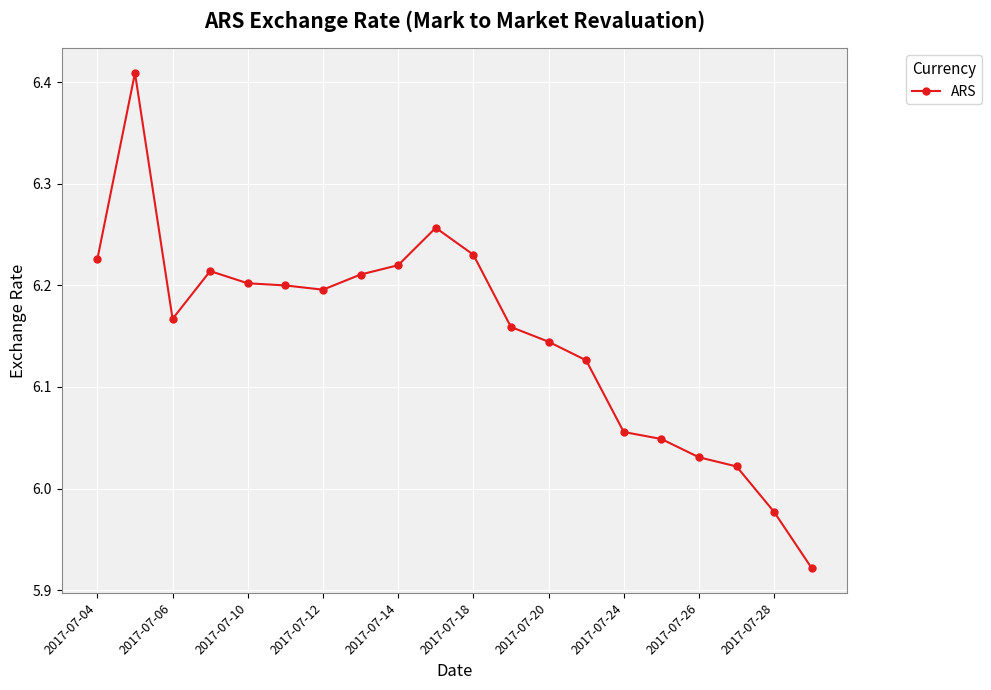

True or false: there are more than 0 points higher than both neighbors.

True